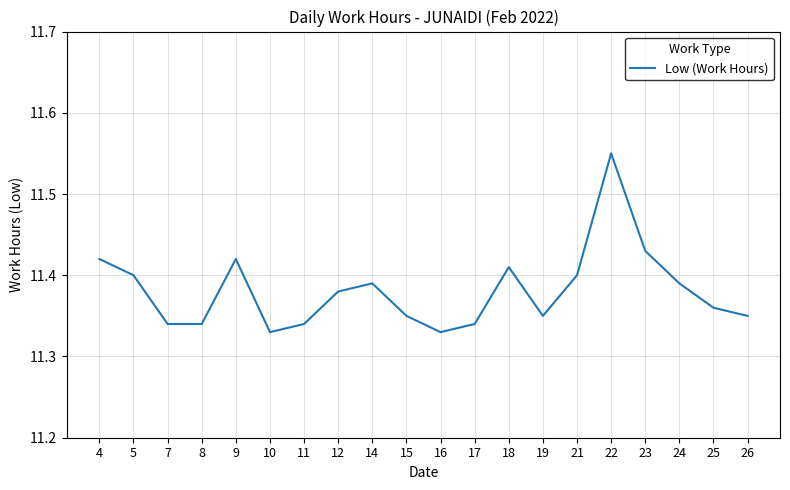

At which category does the chart reach its peak across all series?

22